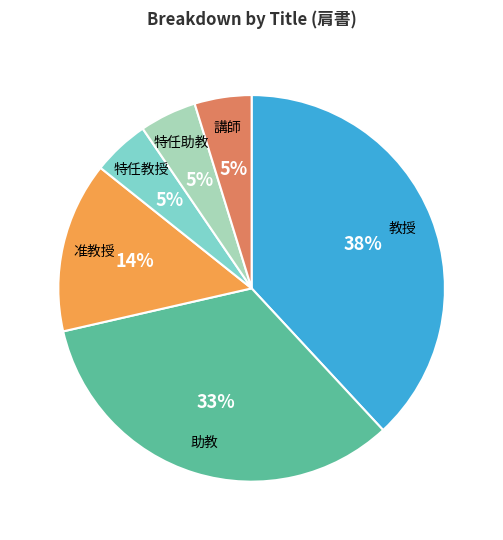

Is there any slice that represents more than half of the pie?

No